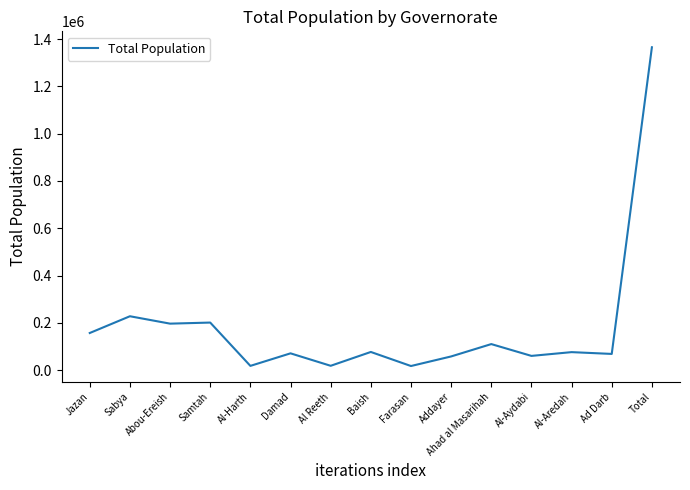

How many lines are shown in the chart?

1